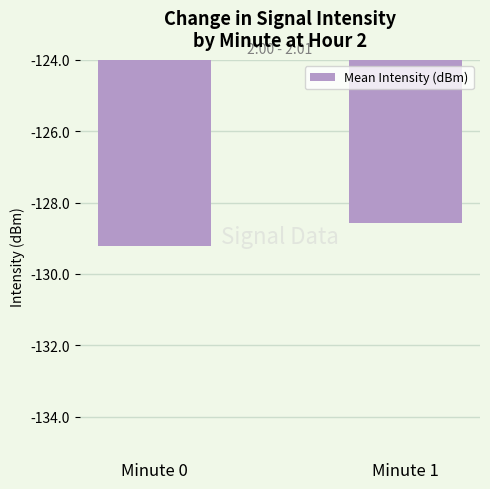

Count the values in the range -129 to -128.

1